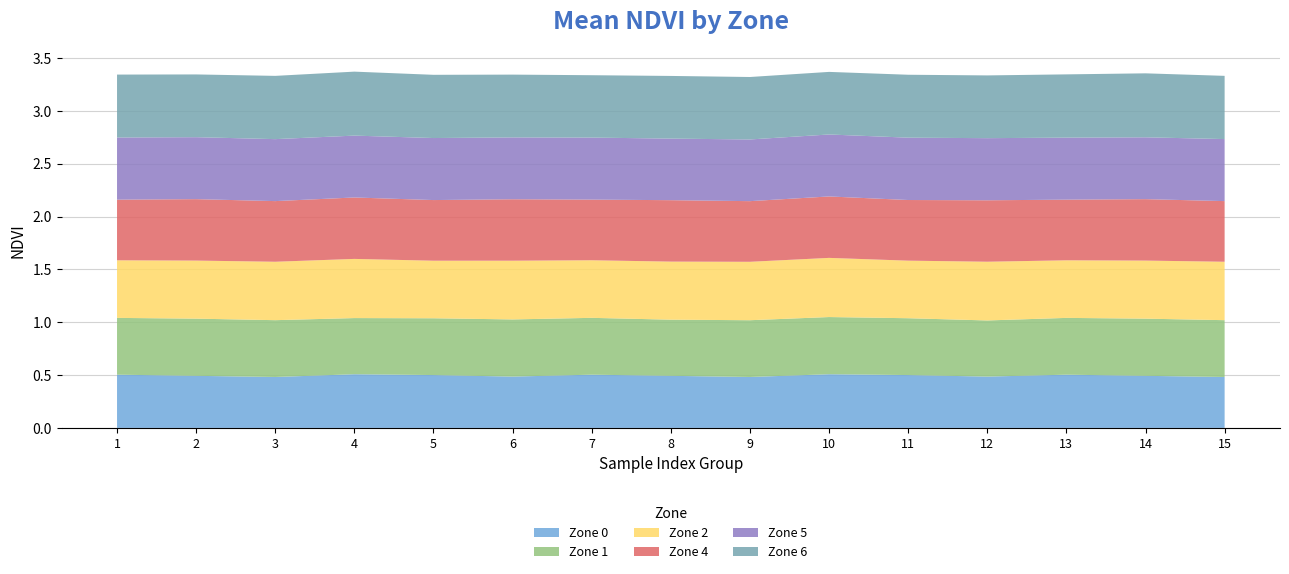

Reading left to right, extract all data points from this chart.

Zone 0: 1=0.5	2=0.5	3=0.5	4=0.5	5=0.5	6=0.5	7=0.5	8=0.5	9=0.5	10=0.5	11=0.5	12=0.5	13=0.5	14=0.5	15=0.5
Zone 1: 1=0.5	2=0.5	3=0.5	4=0.5	5=0.5	6=0.5	7=0.5	8=0.5	9=0.5	10=0.5	11=0.5	12=0.5	13=0.5	14=0.5	15=0.5
Zone 2: 1=0.5	2=0.5	3=0.6	4=0.6	5=0.5	6=0.6	7=0.5	8=0.5	9=0.6	10=0.6	11=0.5	12=0.6	13=0.5	14=0.5	15=0.6
Zone 4: 1=0.6	2=0.6	3=0.6	4=0.6	5=0.6	6=0.6	7=0.6	8=0.6	9=0.6	10=0.6	11=0.6	12=0.6	13=0.6	14=0.6	15=0.6
Zone 5: 1=0.6	2=0.6	3=0.6	4=0.6	5=0.6	6=0.6	7=0.6	8=0.6	9=0.6	10=0.6	11=0.6	12=0.6	13=0.6	14=0.6	15=0.6
Zone 6: 1=0.6	2=0.6	3=0.6	4=0.6	5=0.6	6=0.6	7=0.6	8=0.6	9=0.6	10=0.6	11=0.6	12=0.6	13=0.6	14=0.6	15=0.6